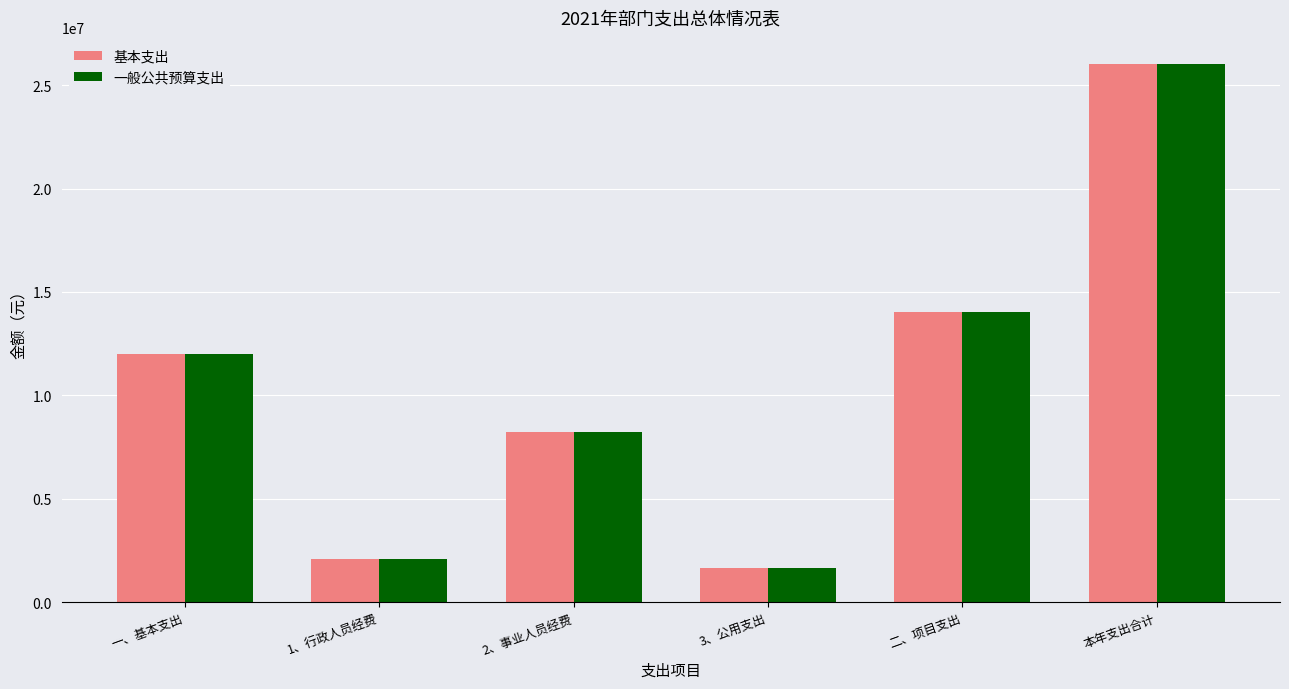

At which category is the sum across all series the highest?

本年支出合计